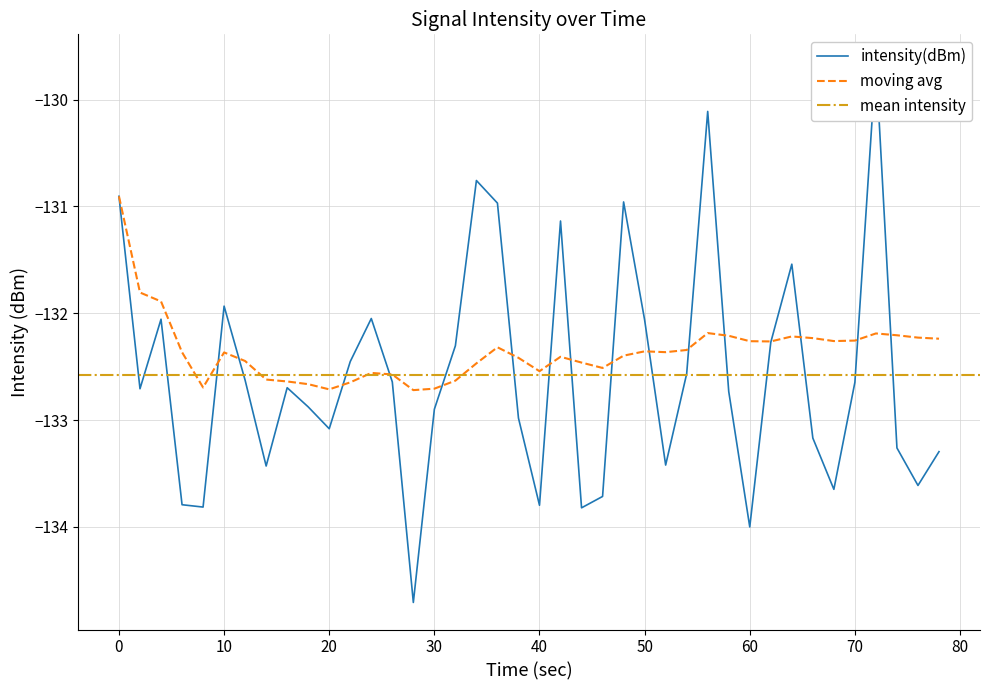

Is it true that moving avg equals -132.3 at 60?

True